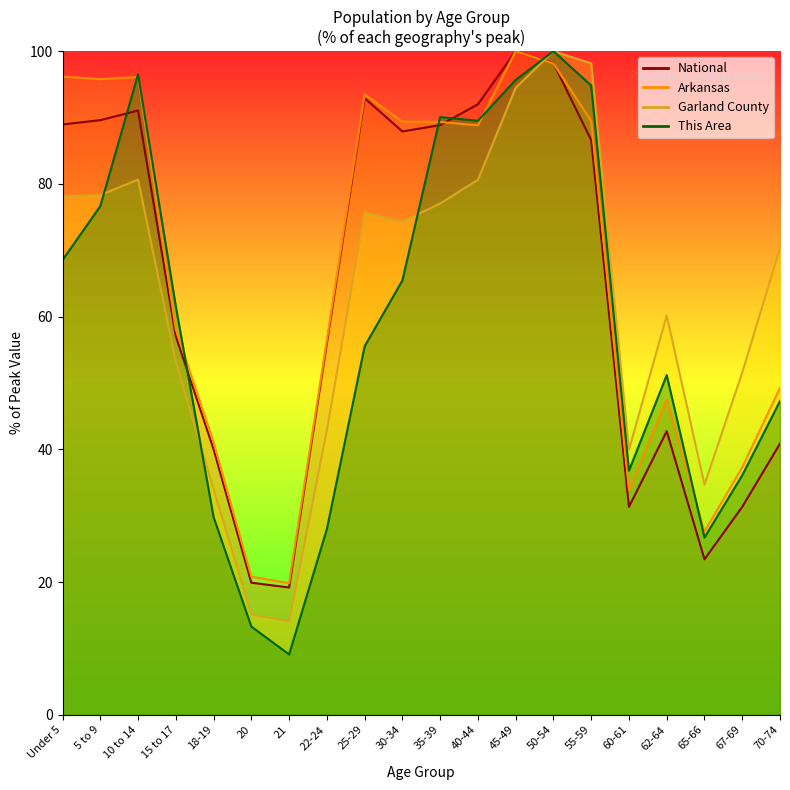

True or false: Garland County has a value of 39.9 at 60-61.

True